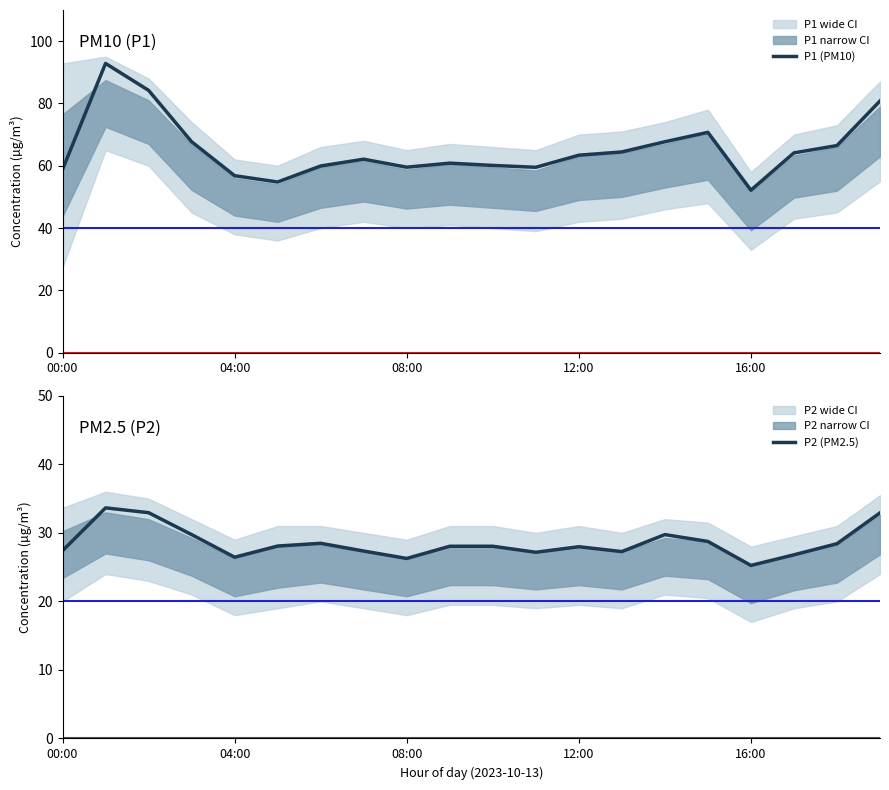

At which label does P1 (PM10) reach its minimum?

16:00